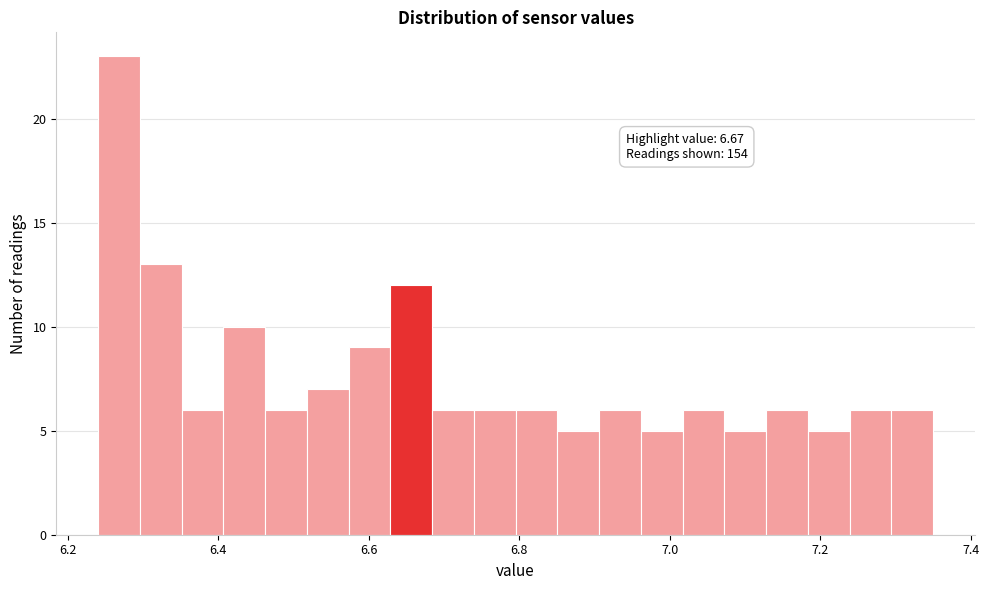

Read against the x-axis, roughly where is the centre of the tallest bar?

6.26